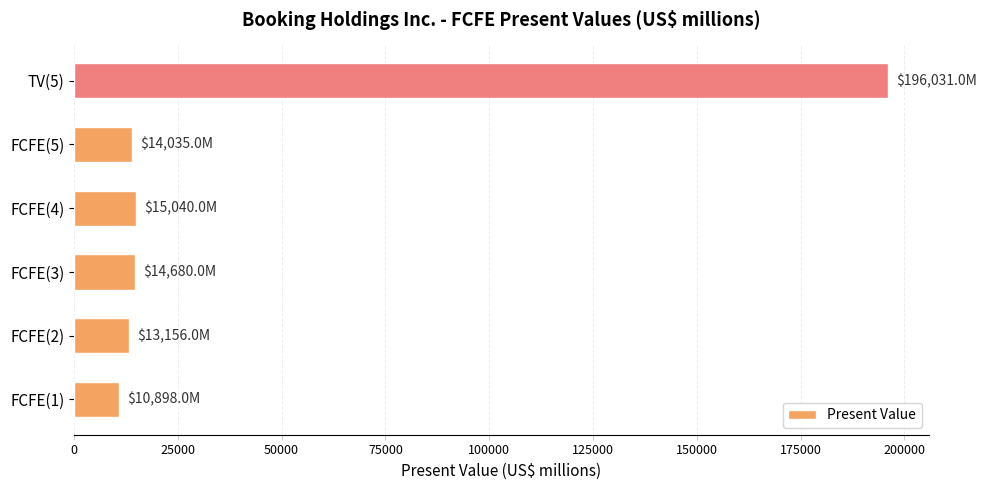

What is the difference between the maximum and minimum values?

185133